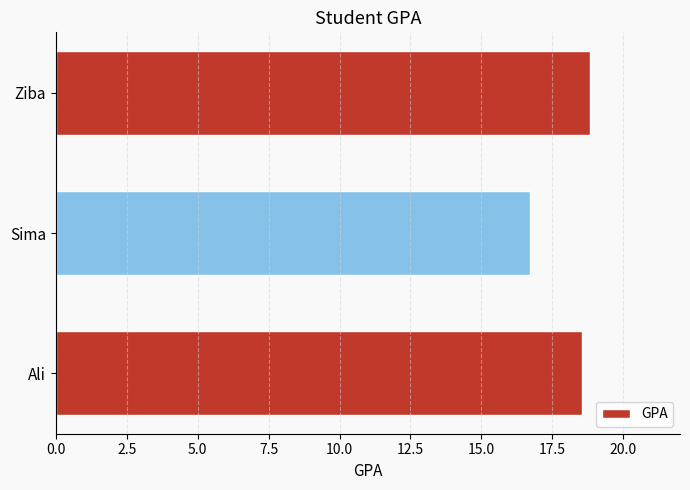

Count the number of categories in the chart.

3